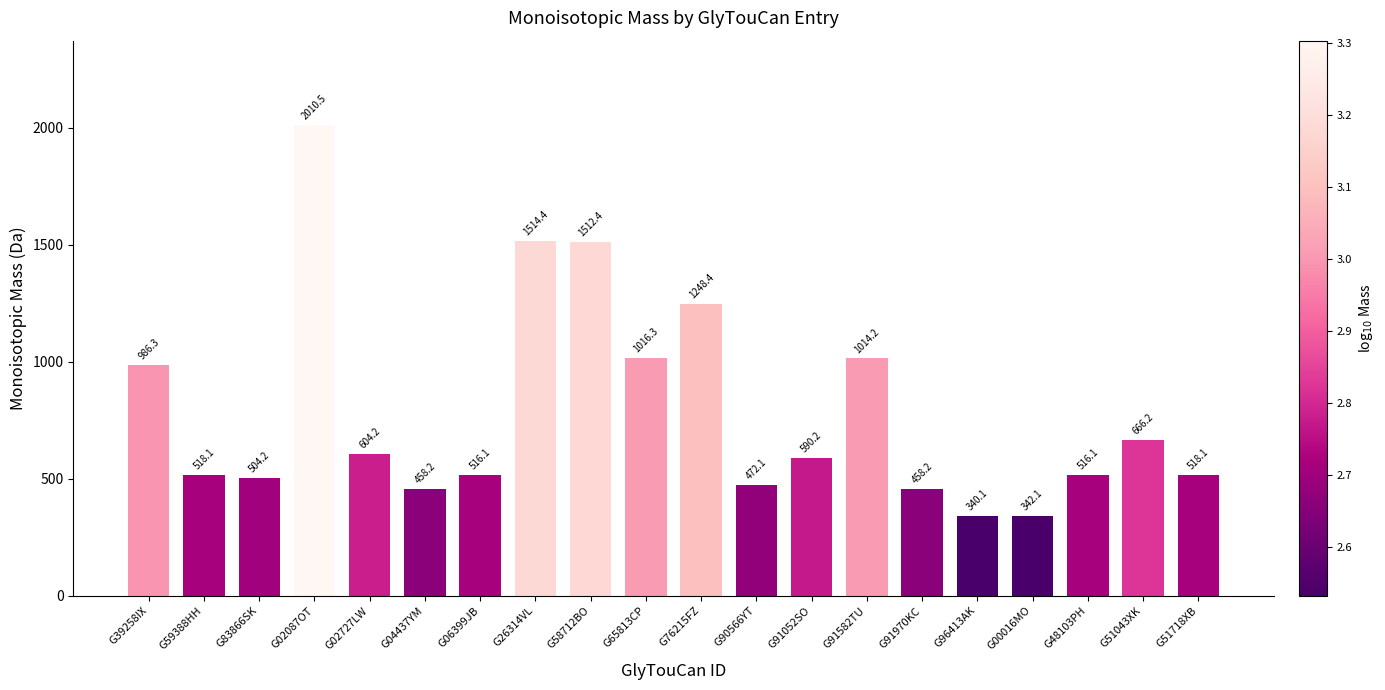

What is the average value?

790.3